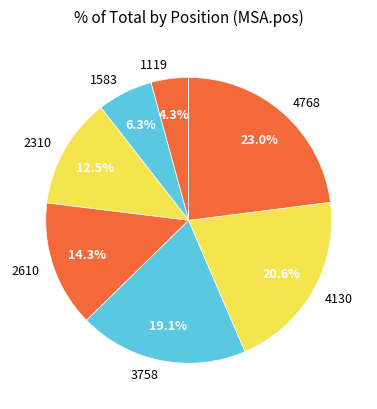

What percentage is the 3758 slice, to the nearest percent?

19%